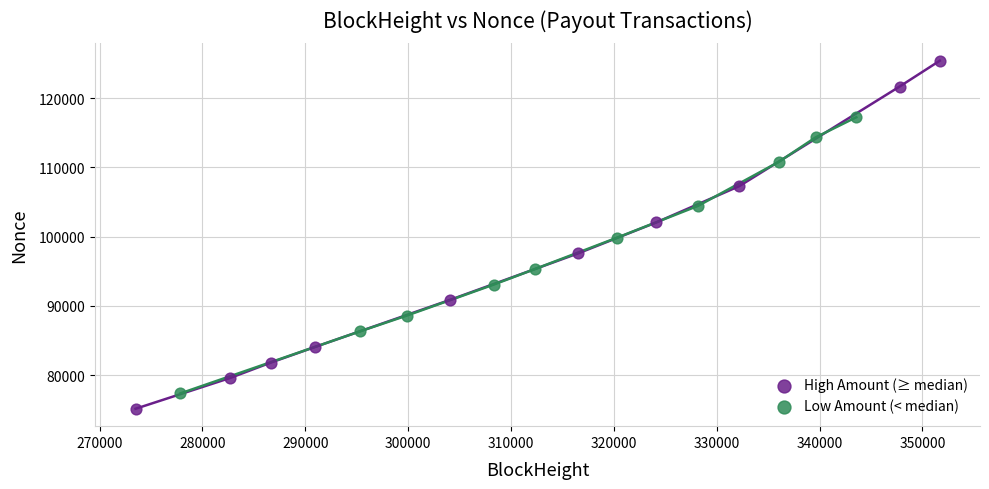

Which series has the widest spread of Y values?

High Amount (≥ median)